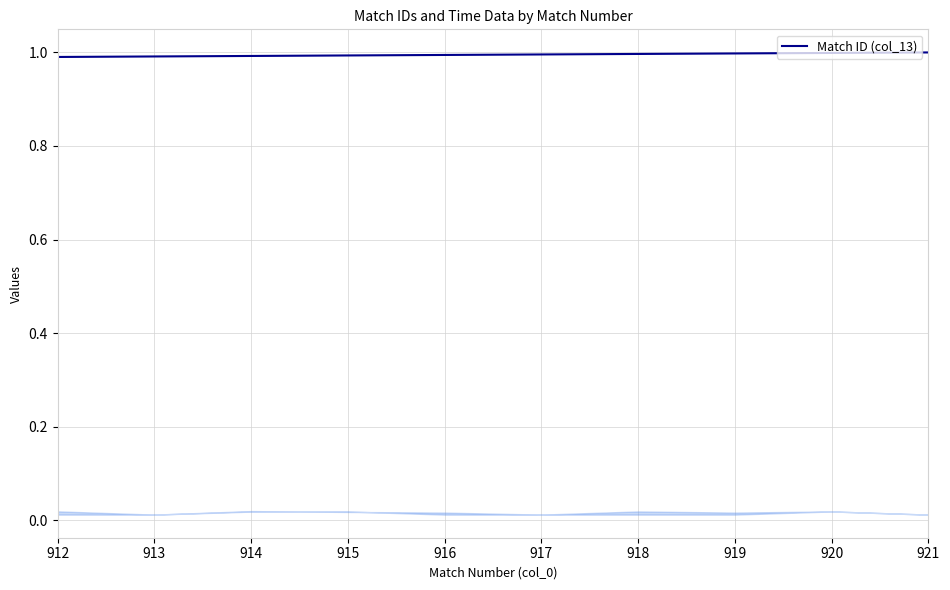

Does the chart have visible grid lines?

Yes